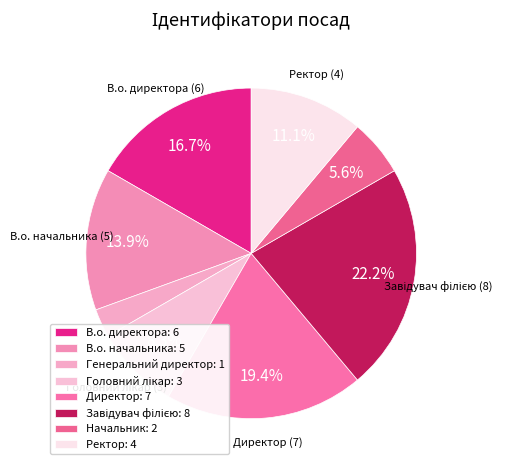

What is the largest slice in the pie chart?

Завідувач філією